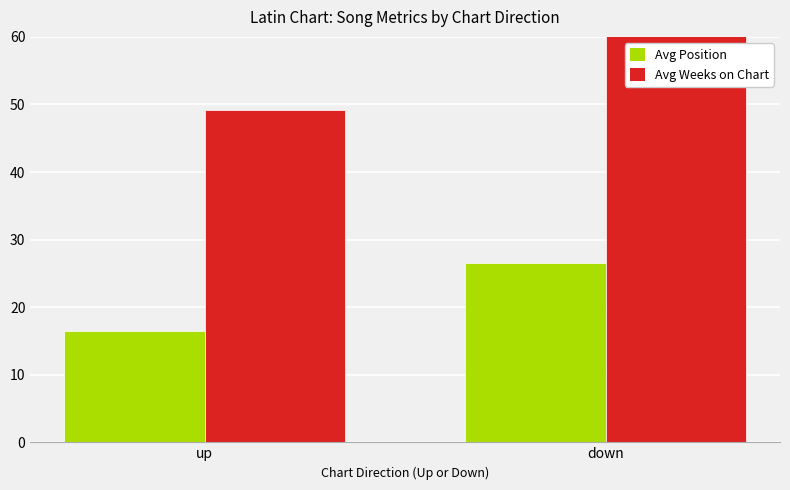

What is the label of the 2nd bar from the left?

down